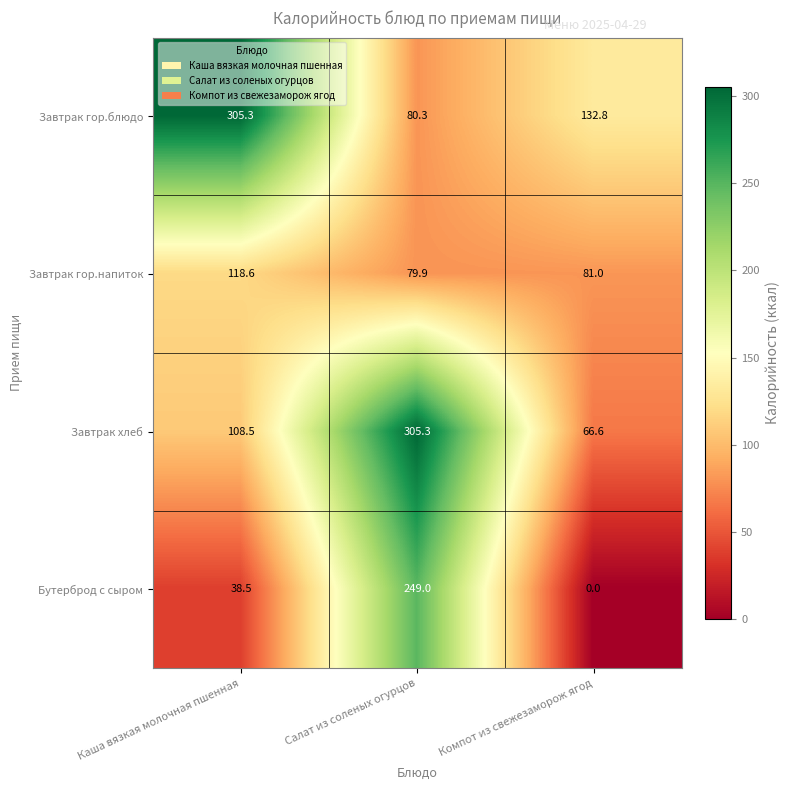

How many data points does each series have?

3